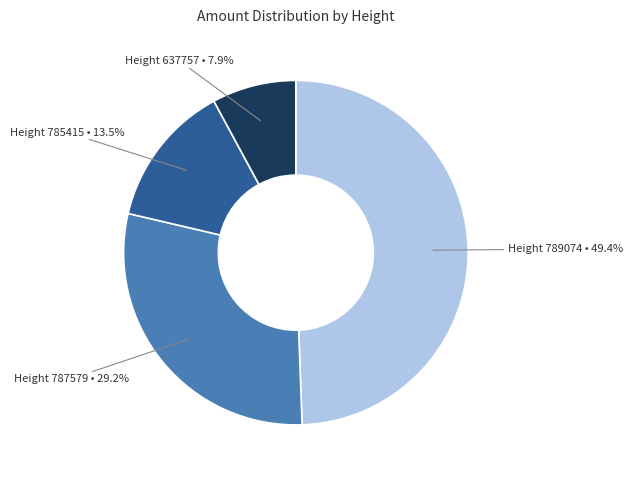

Is there a majority slice in this chart?

No